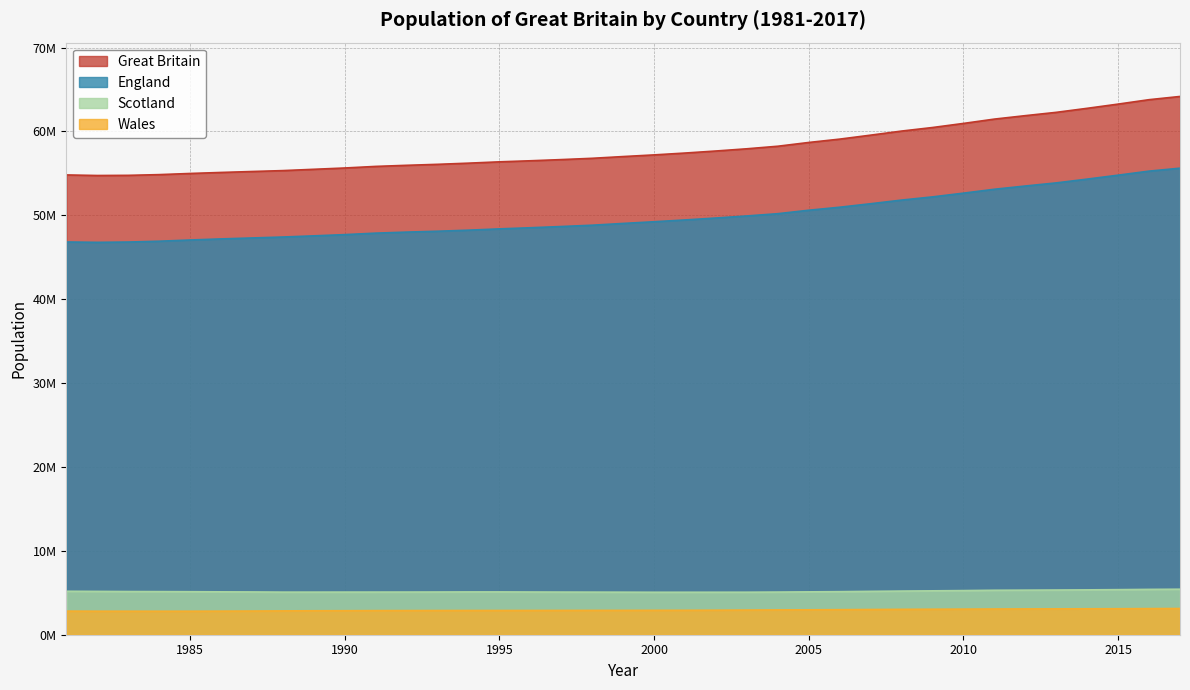

What is the difference between the maximum and minimum values in the Scotland series?

361900